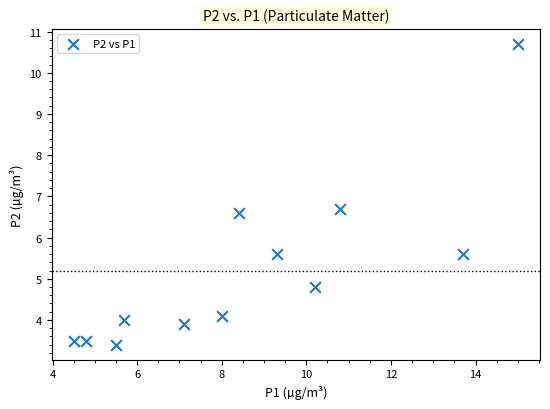

What is the average Y value?

5.2